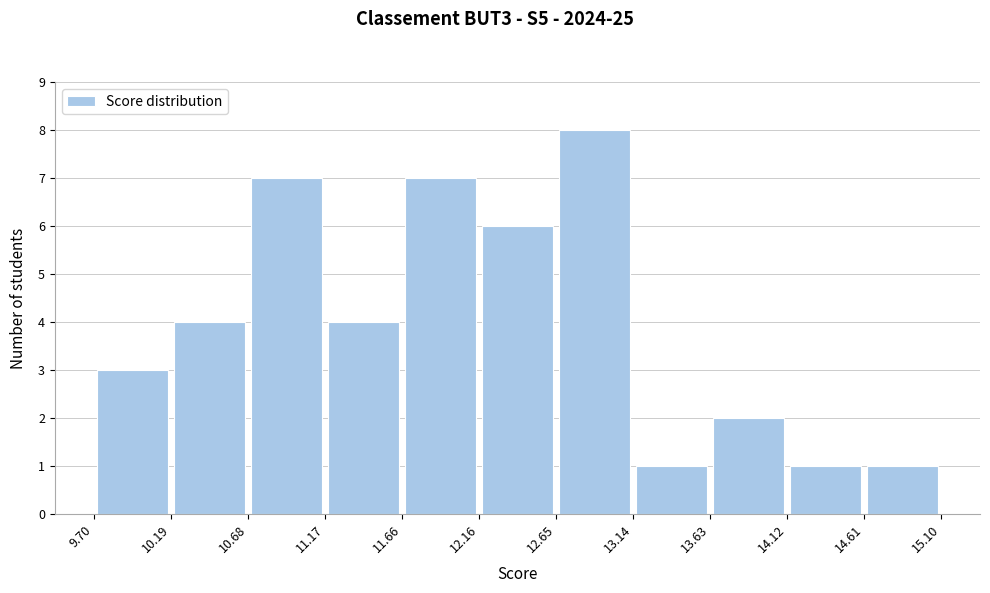

Reading left to right, list every bar in this chart as the range it spans on the x-axis followed by its height. The values are not printed on the chart, so give them approximately, as read against the axis.

9.70 to 10.19: 3
10.19 to 10.68: 4
10.68 to 11.17: 7
11.17 to 11.66: 4
11.66 to 12.16: 7
12.16 to 12.65: 6
12.65 to 13.14: 8
13.14 to 13.63: 1
13.63 to 14.12: 2
14.12 to 14.61: 1
14.61 to 15.10: 1